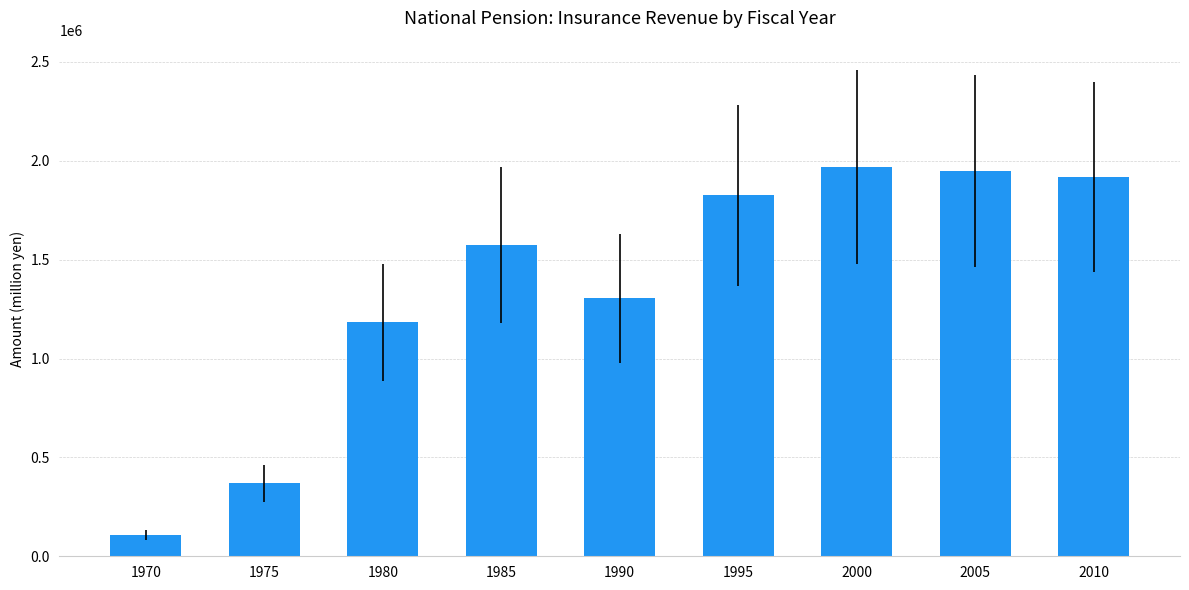

Read the value at 2000, to the nearest 100.

1967800